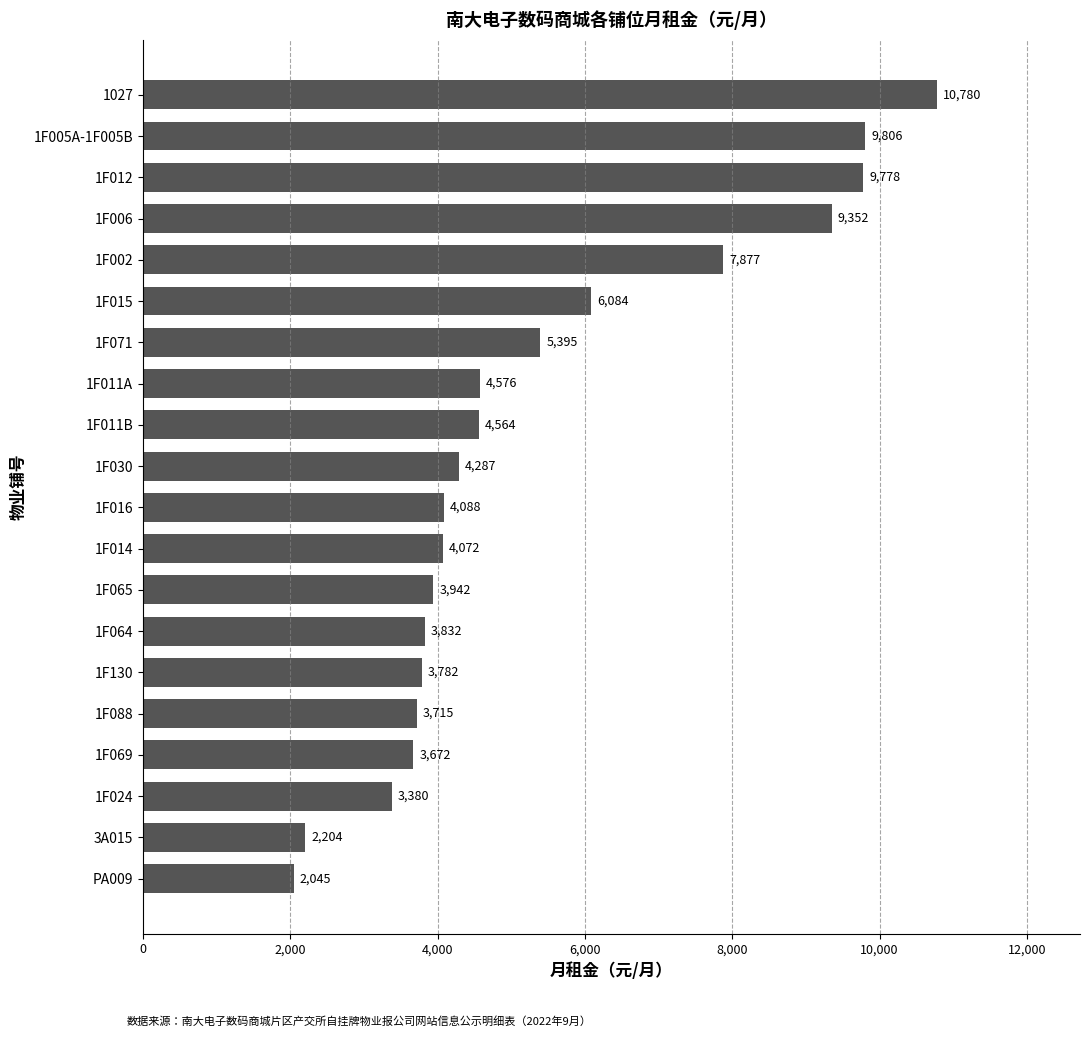

Rank the categories by value from highest to lowest.

1027, 1F005A-1F005B, 1F012, 1F006, 1F002, 1F015, 1F071, 1F011A, 1F011B, 1F030, 1F016, 1F014, 1F065, 1F064, 1F130, 1F088, 1F069, 1F024, 3A015, PA009